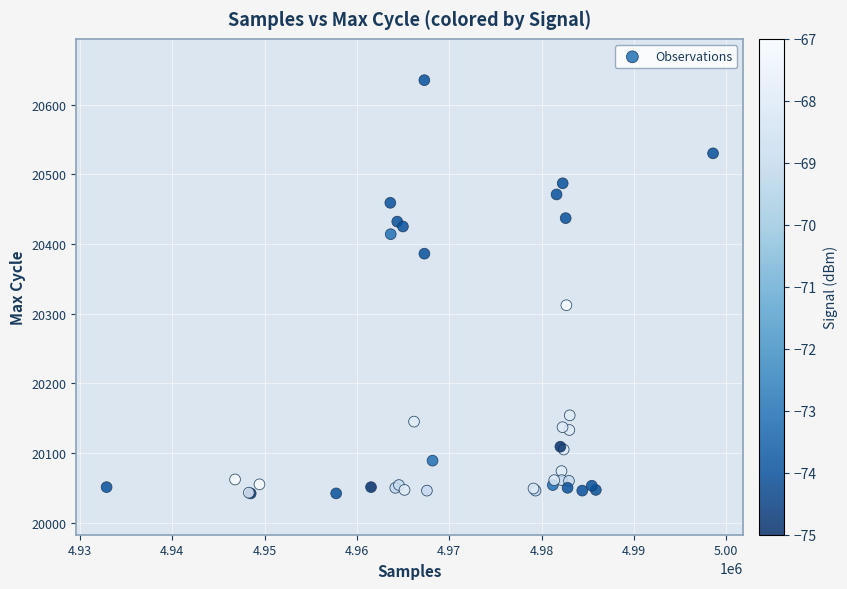

What Y value in the scatter plot is closest to 20338?

20312